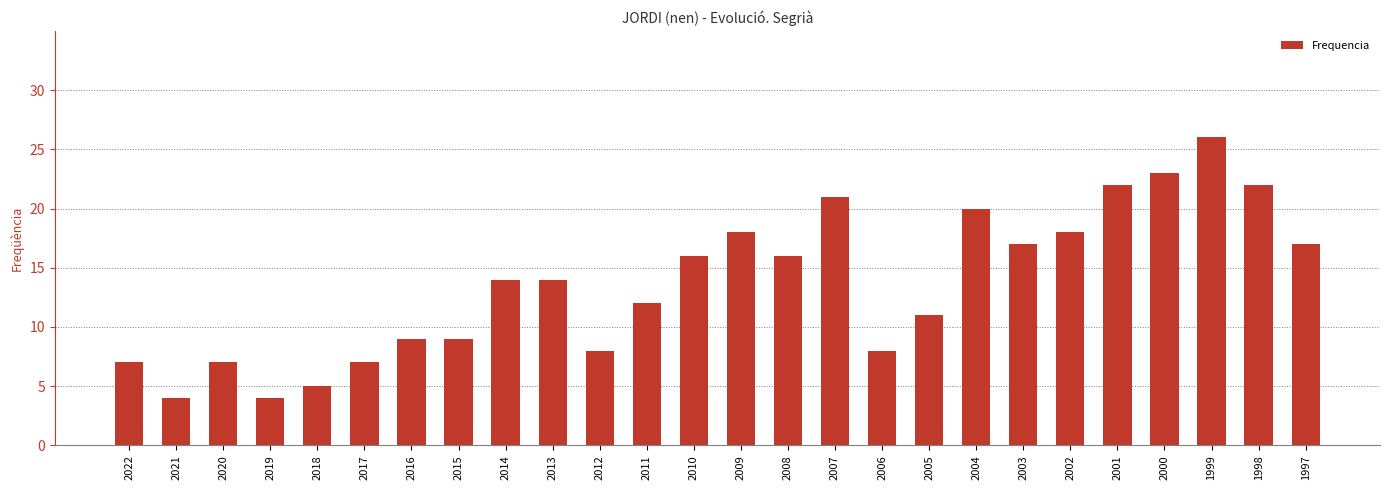

Read the value at 2007, to the nearest 10.

20